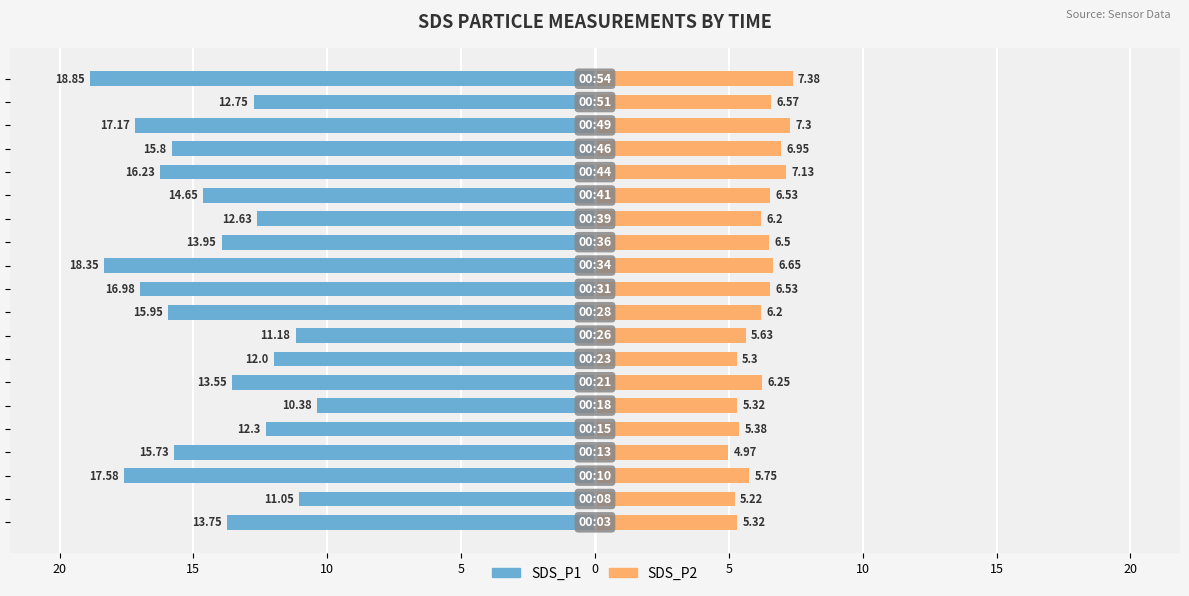

The SDS_P1 series shows -26.4 at 15. True or false?

False